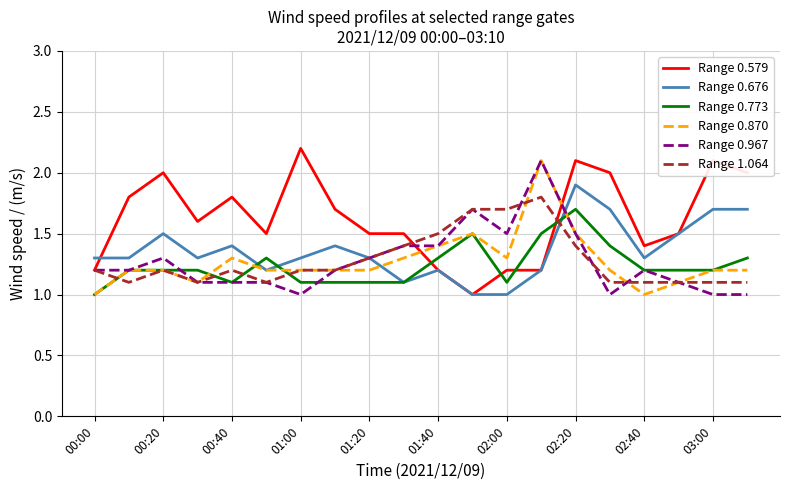

Which series has the largest total across all categories?

Range 0.579